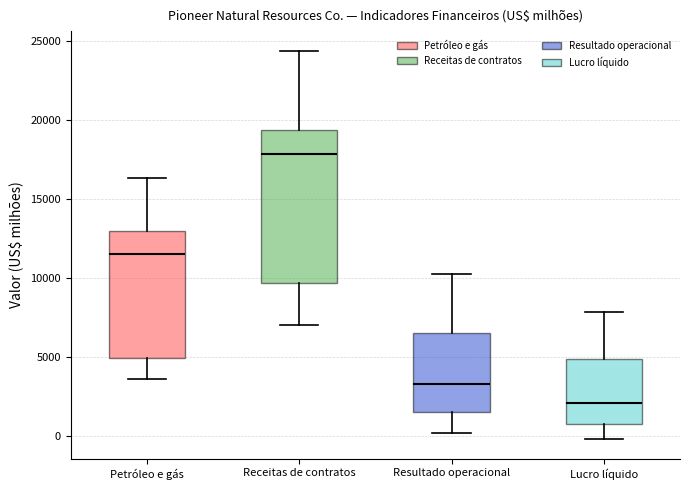

Where does the median line of the box for Lucro líquido sit on the y-axis? The values are not printed on the chart, so give them approximately, as read against the axis.

2000